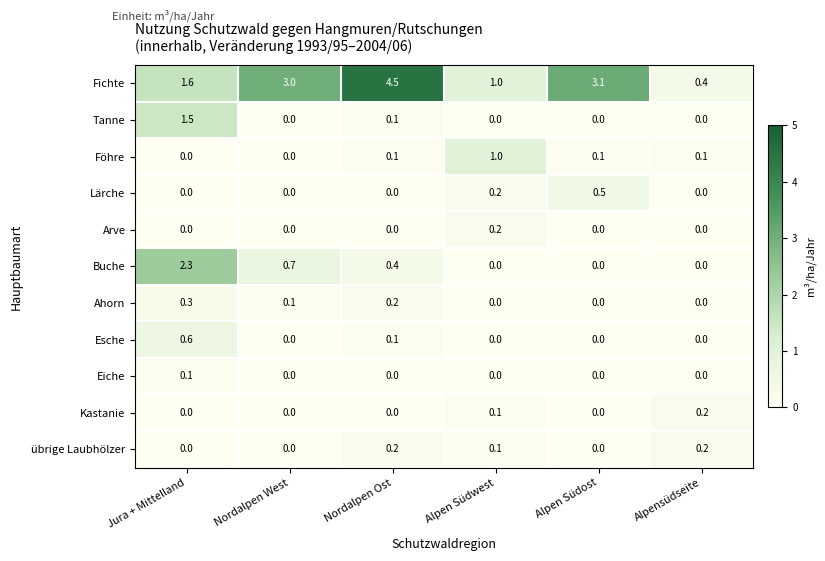

Which category has the highest value in the Arve series?

Alpen Südwest